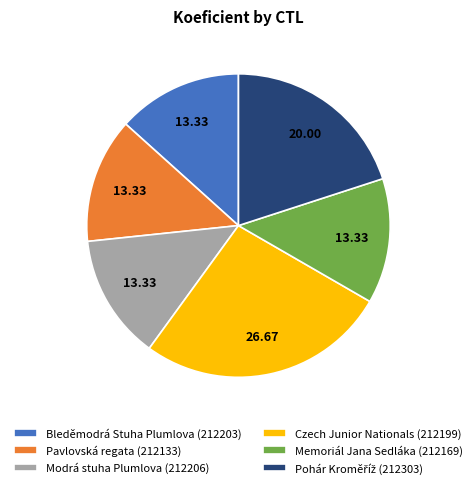

Is the sum of Czech Junior Nationals (212199) and Pavlovská regata (212133) greater than half?

No